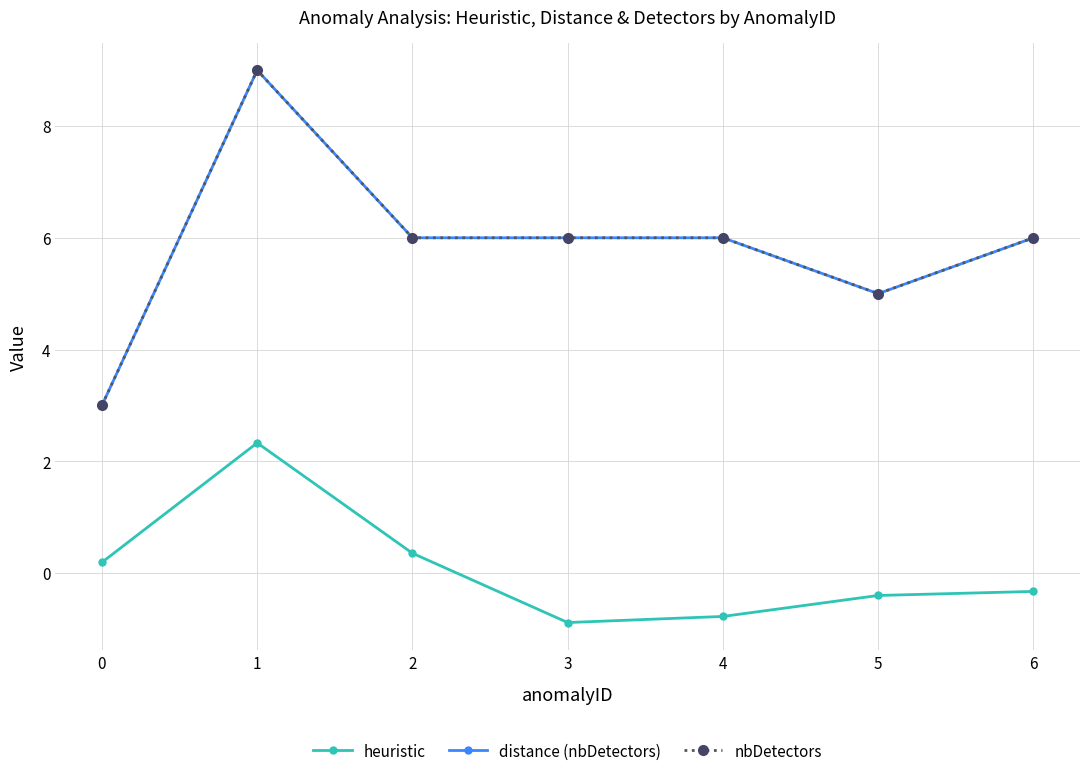

What is the lowest value of the heuristic series?

-0.9